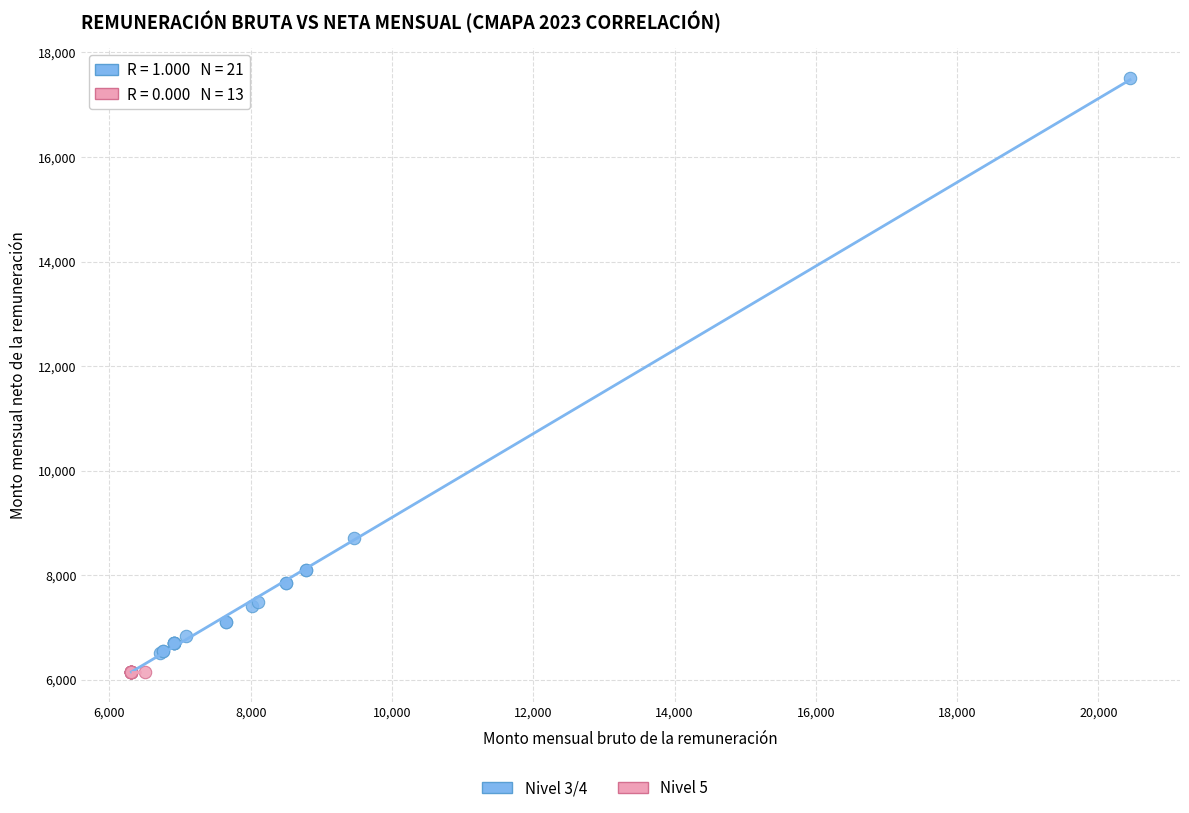

Which series contains the highest Y value?

Nivel 3/4